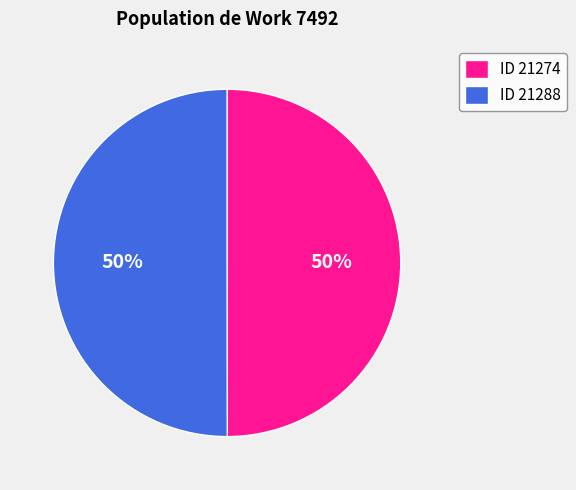

What is the ratio of the value at ID 21274 to the value at ID 21288?

1.0